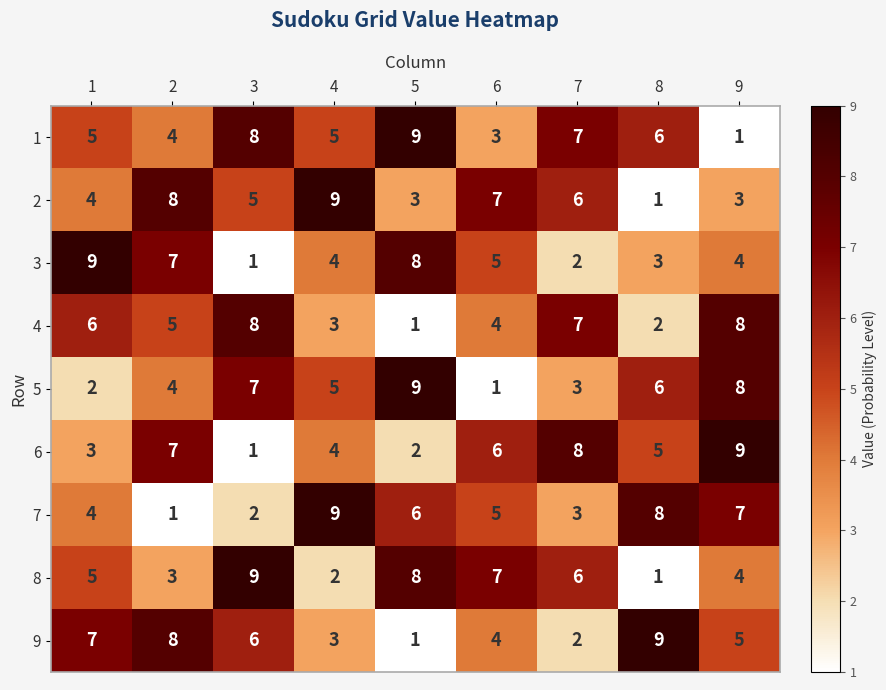

What is the difference between the maximum and second lowest values in the 3 series?

7